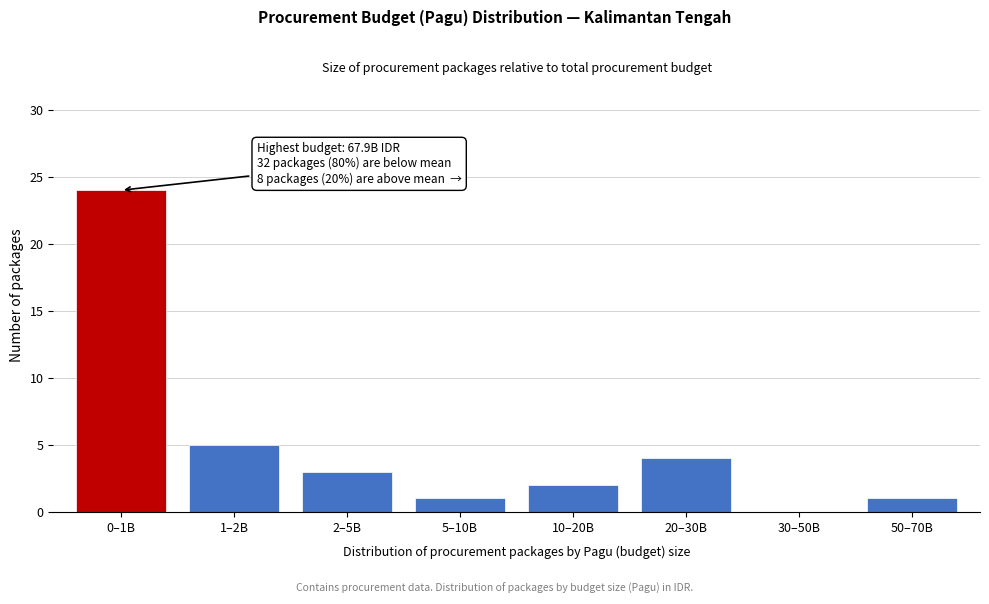

Reading left to right, transcribe all the data shown in this chart.

0–1B=24	1–2B=5	2–5B=3	5–10B=1	10–20B=2	20–30B=4	30–50B=0	50–70B=1